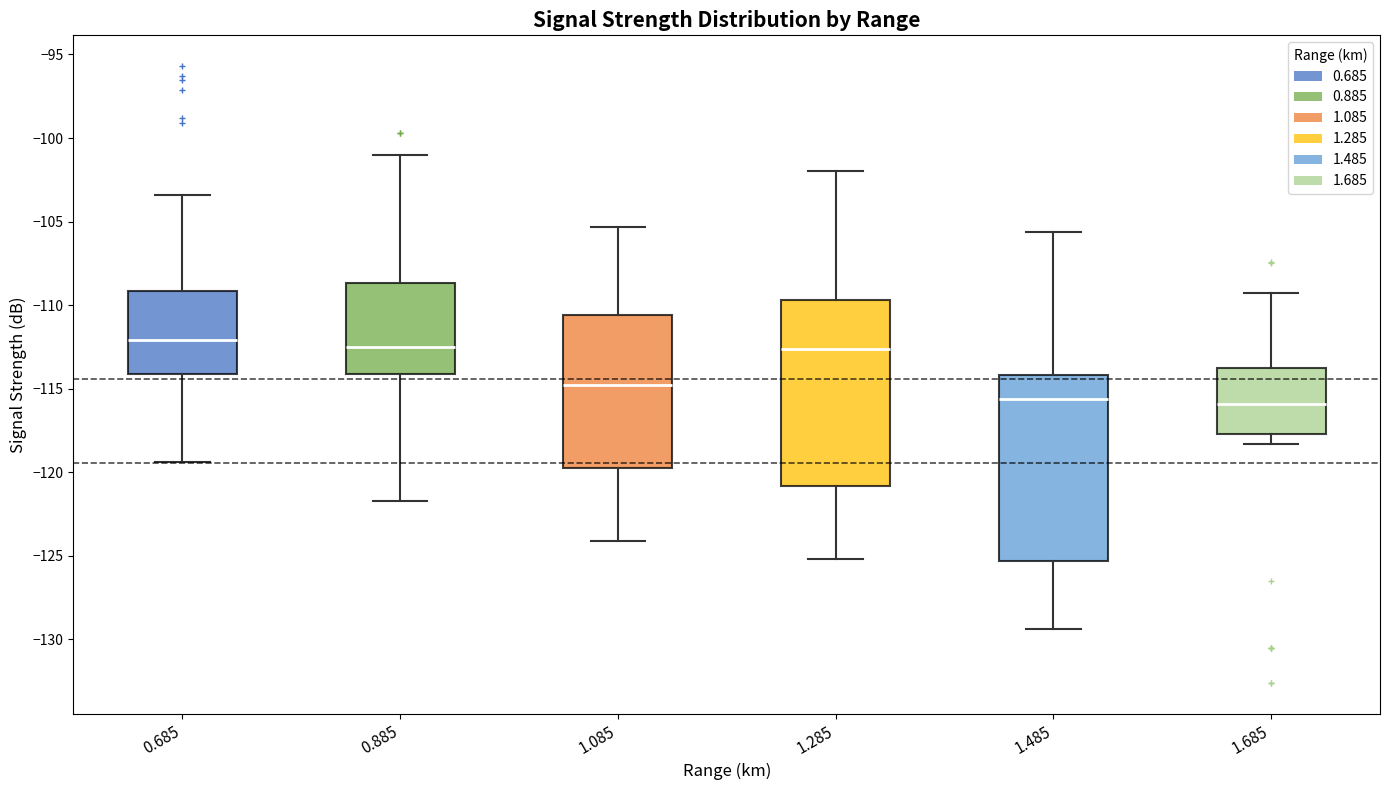

Where does the upper whisker of the box at x = 0.685 end on the y-axis? The values are not printed on the chart, so give them approximately, as read against the axis.

-103.5